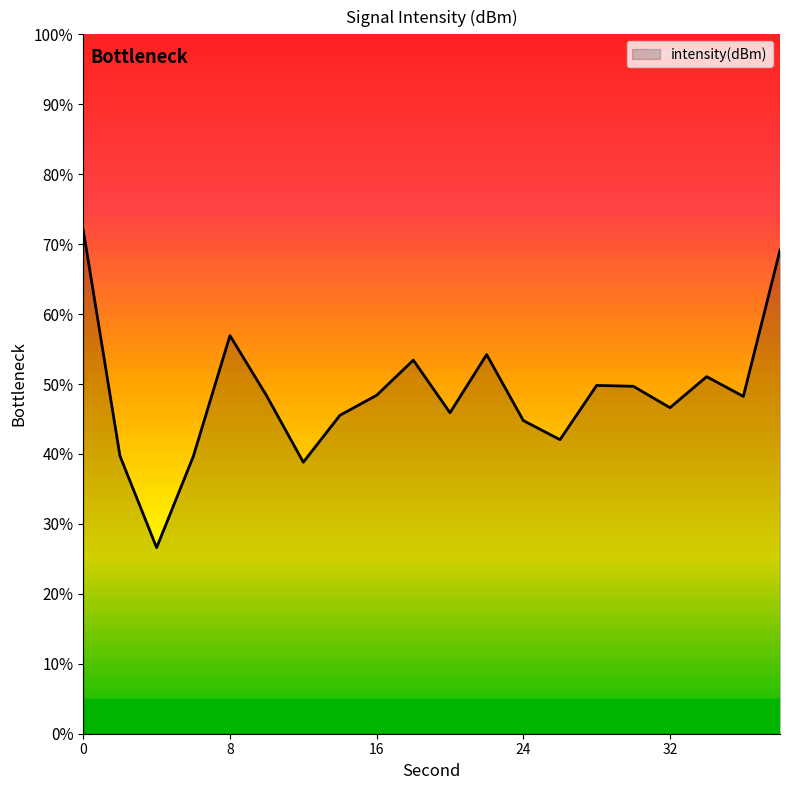

What is the minimum value shown in the chart?

26.6